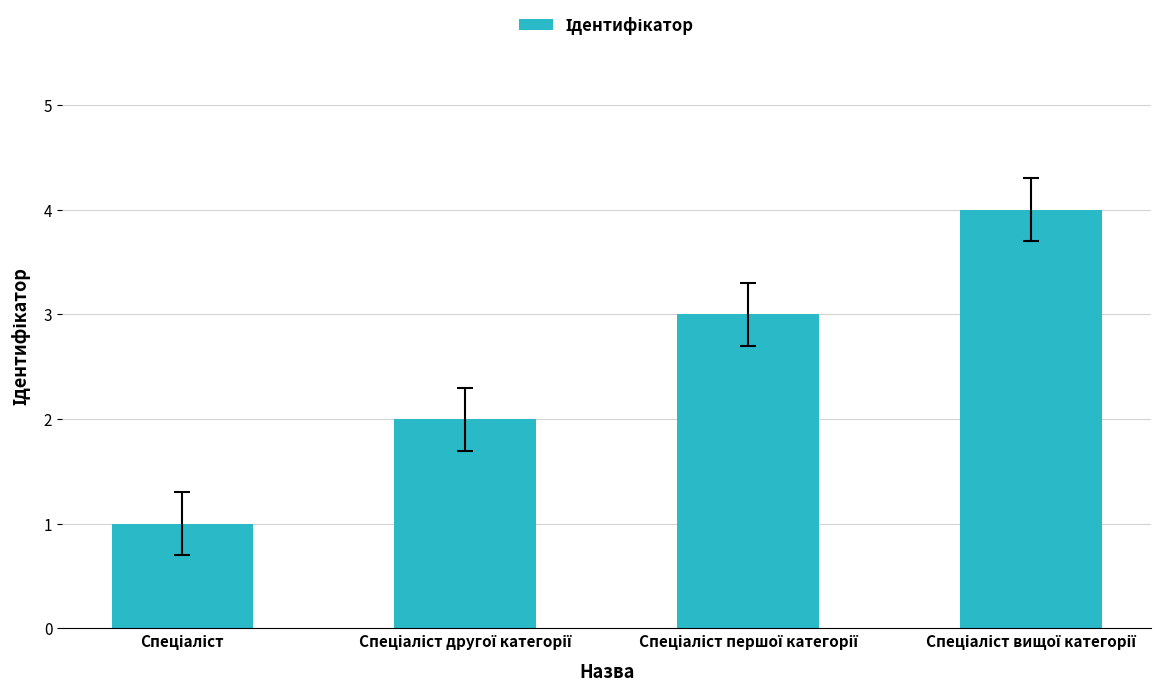

Are the bars grouped side by side (vs. stacked)?

No